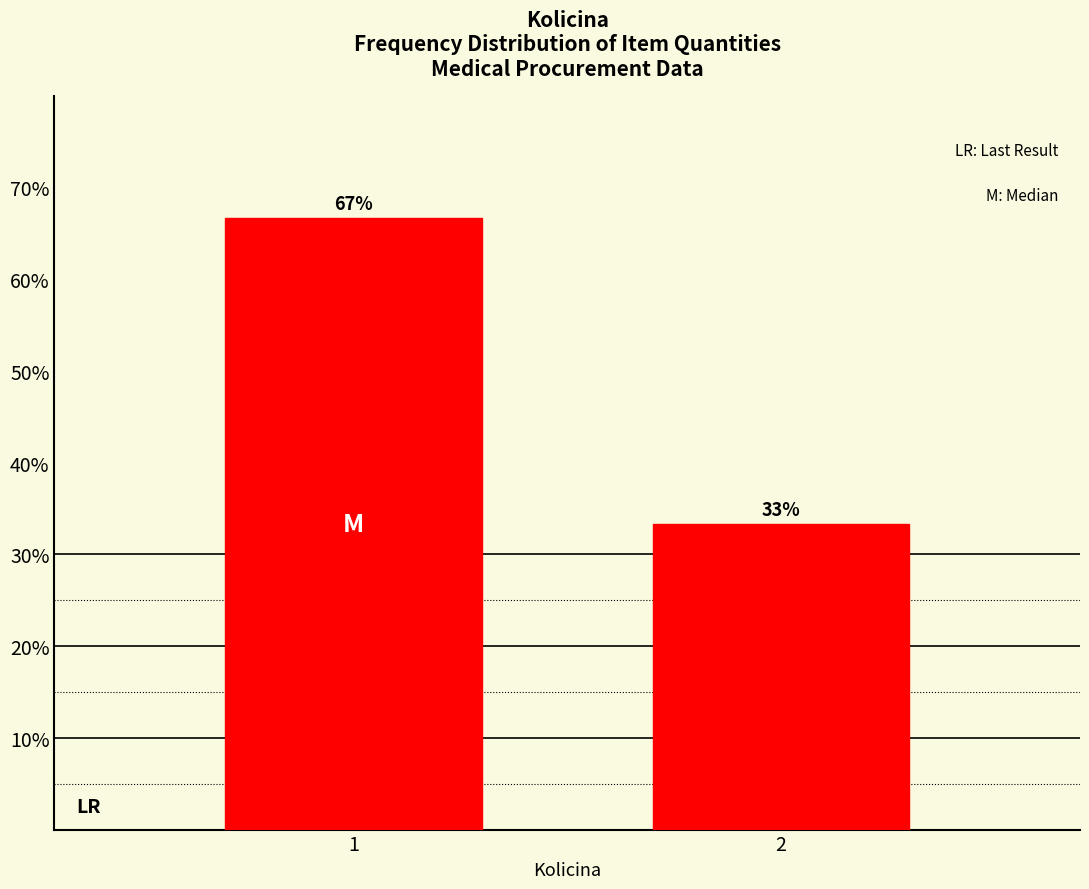

What is the ratio of the value at 2 to the value at 1?

0.5